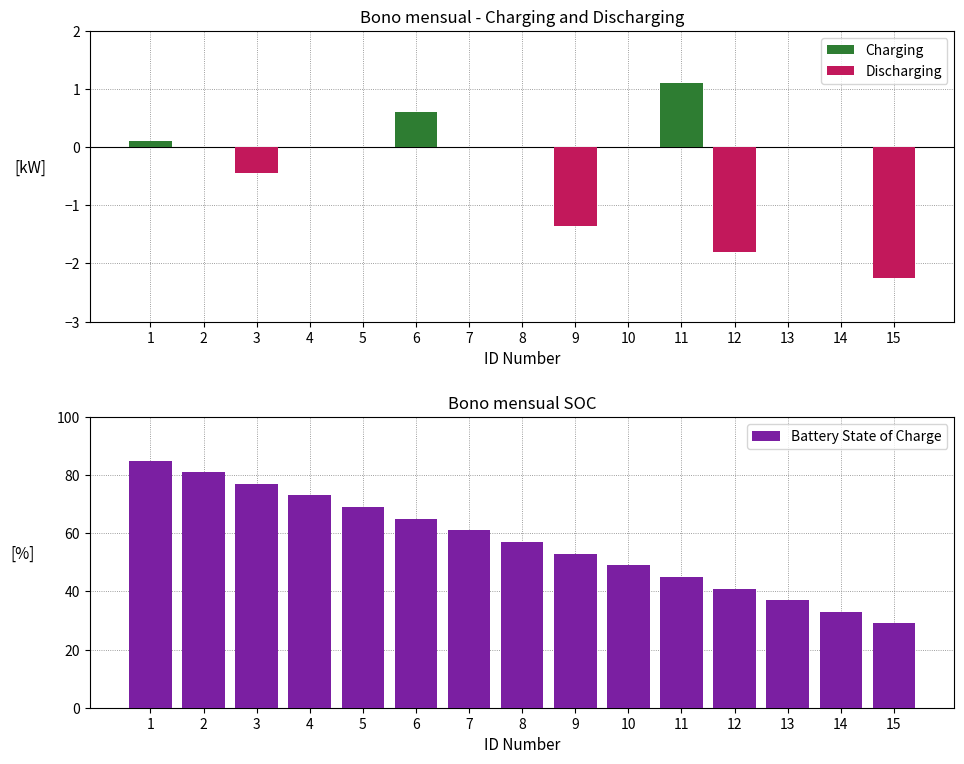

The value of Battery State of Charge at 15 is 29. True or false?

True